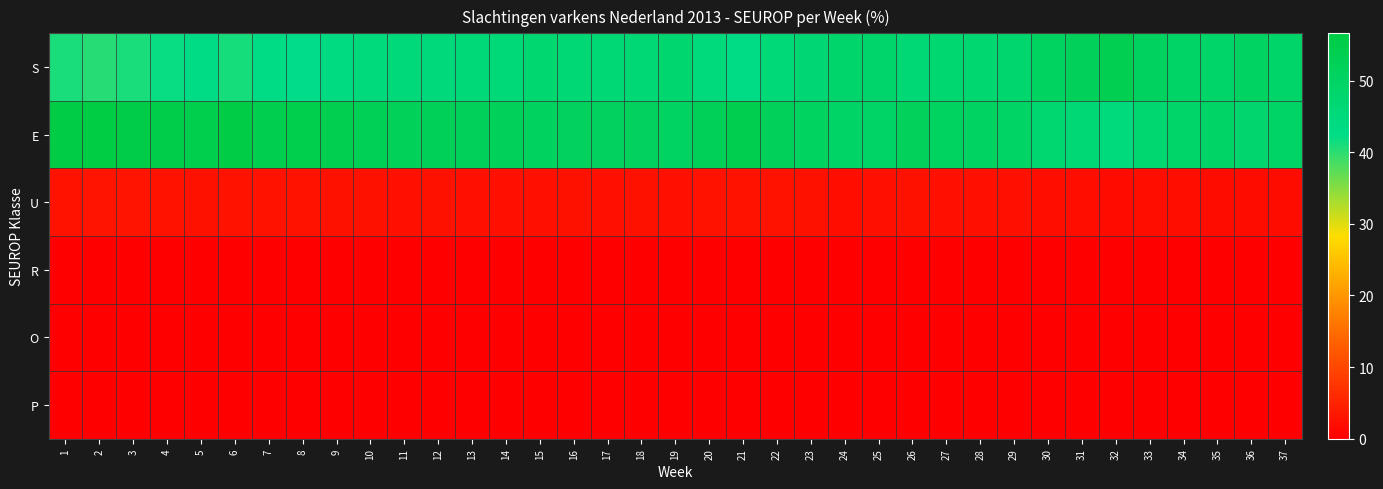

Reading right to left, what are all the values shown in this chart?

S: 37=48.6	36=50.2	35=48.7	34=49.3	33=50.7	32=53.6	31=51.7	30=50.6	29=47.6	28=47.2	27=46.9	26=46.1	25=48.4	24=48.4	23=46.7	22=45.6	21=42.9	20=44.8	19=47.4	18=46.2	17=46.4	16=46.3	15=47.0	14=45.7	13=45.7	12=45.0	11=45.4	10=44.6	9=43.5	8=42.6	7=43.1	6=41.2	5=42.7	4=42.0	3=41.1	2=40.4	1=41.0
E: 37=49.4	36=47.8	35=49.3	34=48.6	33=47.3	32=44.6	31=46.3	30=47.3	29=49.9	28=50.3	27=50.6	26=51.3	25=49.2	24=49.3	23=50.6	22=51.7	21=54.3	20=52.5	19=50.3	18=51.2	17=51.1	16=51.2	15=50.7	14=51.8	13=51.9	12=52.5	11=52.1	10=52.8	9=53.8	8=54.6	7=54.1	6=56.0	5=54.6	4=55.1	3=55.9	2=56.6	1=56.3
U: 37=1.9	36=1.9	35=1.9	34=2.0	33=2.0	32=1.7	31=2.0	30=2.0	29=2.4	28=2.4	27=2.4	26=2.5	25=2.3	24=2.2	23=2.6	22=2.7	21=2.7	20=2.7	19=2.3	18=2.5	17=2.4	16=2.5	15=2.3	14=2.4	13=2.4	12=2.5	11=2.4	10=2.6	9=2.6	8=2.7	7=2.7	6=2.7	5=2.6	4=2.8	3=3.0	2=2.9	1=2.7
R: 37=0.1	36=0.0	35=0.0	34=0.1	33=0.1	32=0.1	31=0.1	30=0.1	29=0.1	28=0.1	27=0.1	26=0.1	25=0.1	24=0.1	23=0.1	22=0.1	21=0.1	20=0.1	19=0.1	18=0.1	17=0.1	16=0.1	15=0.1	14=0.1	13=0.1	12=0.1	11=0.1	10=0.1	9=0.1	8=0.1	7=0.1	6=0.1	5=0.1	4=0.1	3=0.1	2=0.1	1=0.1
O: 37=0.0	36=0.0	35=0.0	34=0.0	33=0.0	32=0.0	31=0.0	30=0.0	29=0.0	28=0.0	27=0.0	26=0.0	25=0.0	24=0.0	23=0.0	22=0.0	21=0.0	20=0.0	19=0.0	18=0.0	17=0.0	16=0.0	15=0.0	14=0.0	13=0.0	12=0.0	11=0.0	10=0.0	9=0.0	8=0.0	7=0.0	6=0.0	5=0.0	4=0.0	3=0.0	2=0.0	1=0.0
P: 37=0.0	36=0.0	35=0.0	34=0.0	33=0.0	32=0.0	31=0.0	30=0.0	29=0.0	28=0.0	27=0.0	26=0.0	25=0.0	24=0.0	23=0.0	22=0.0	21=0.0	20=0.0	19=0.0	18=0.0	17=0.0	16=0.0	15=0.0	14=0.0	13=0.0	12=0.0	11=0.0	10=0.0	9=0.0	8=0.0	7=0.0	6=0.0	5=0.0	4=0.0	3=0.0	2=0.0	1=0.0